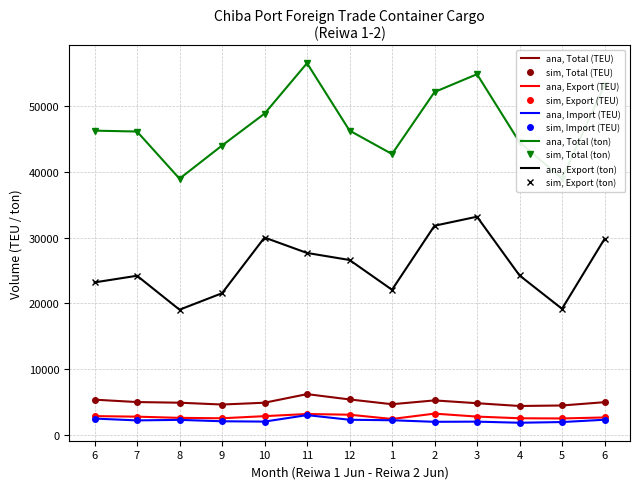

At how many categories does at least one series exceed 50173?

4